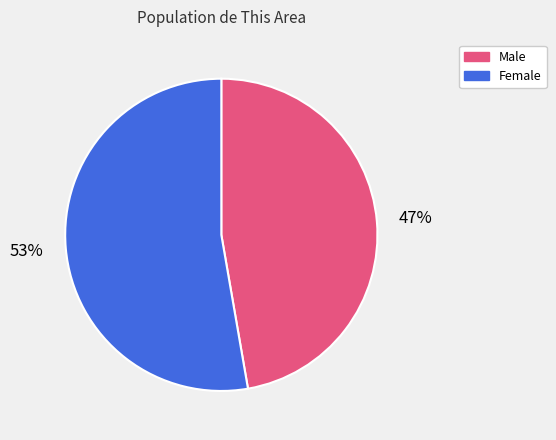

To the nearest percent, what is the combined percentage of Male and Female?

100%